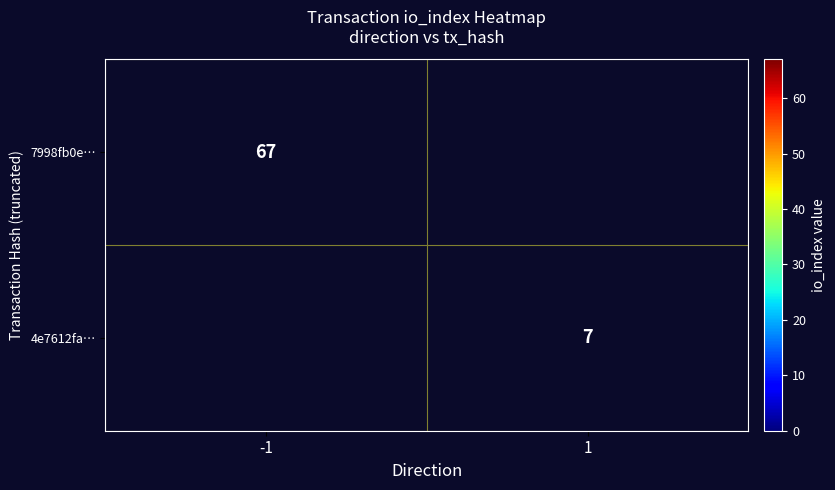

Which category has the lowest value across all series?

1